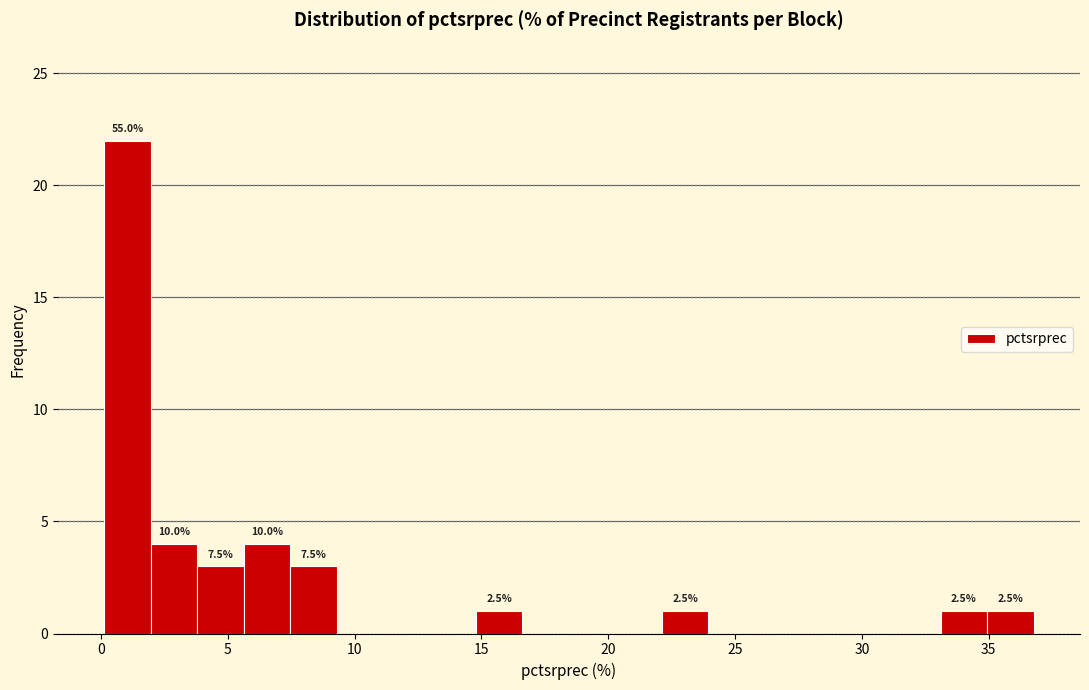

Around what value on the x-axis is the tallest bar? Give the approximate position of its centre, as read against the axis.

1.0